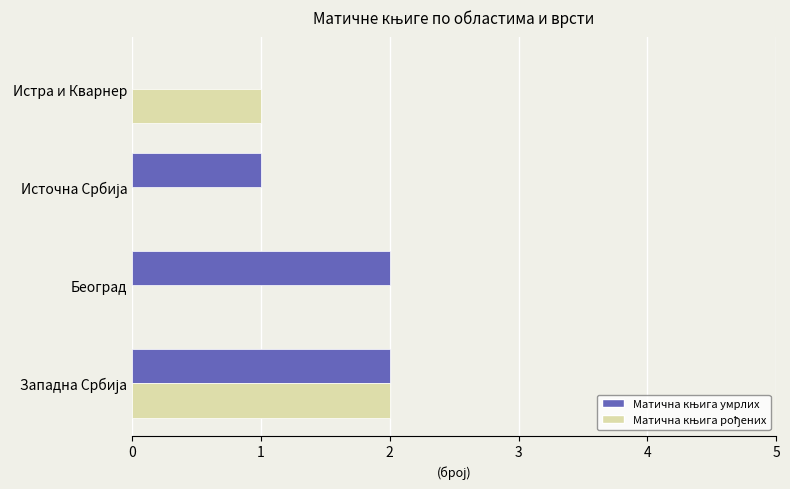

How many categories are shown in the chart?

4